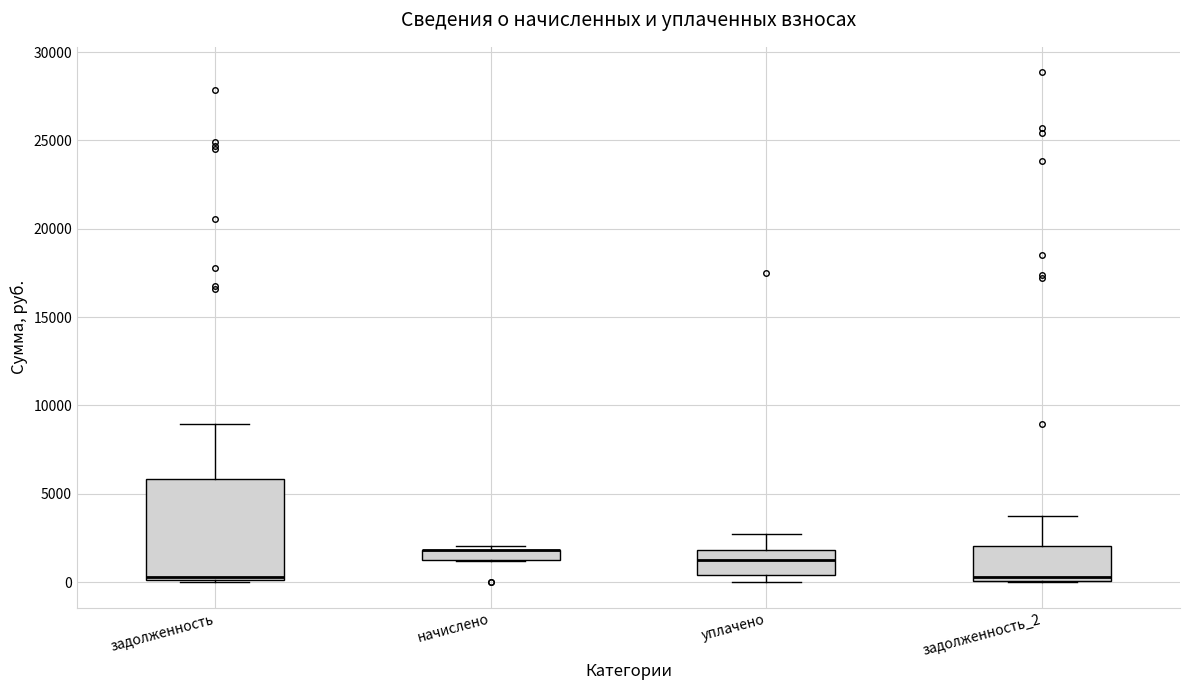

Comparing the boxes themselves (not the whiskers), which one is the tallest?

задолженность